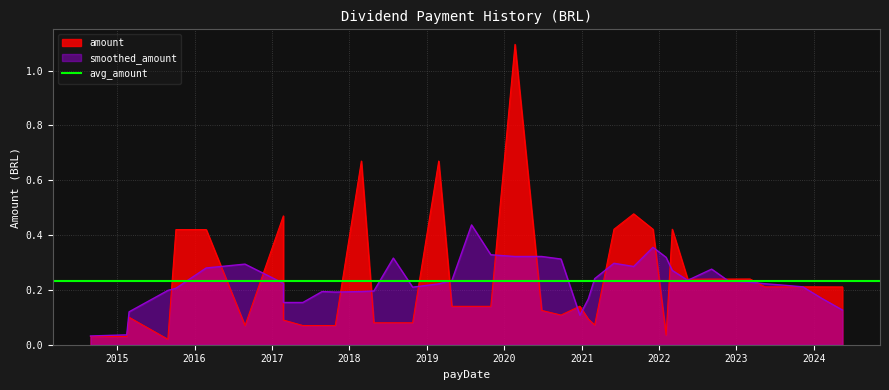

True or false: there are more than 0 points higher than both neighbors.

True